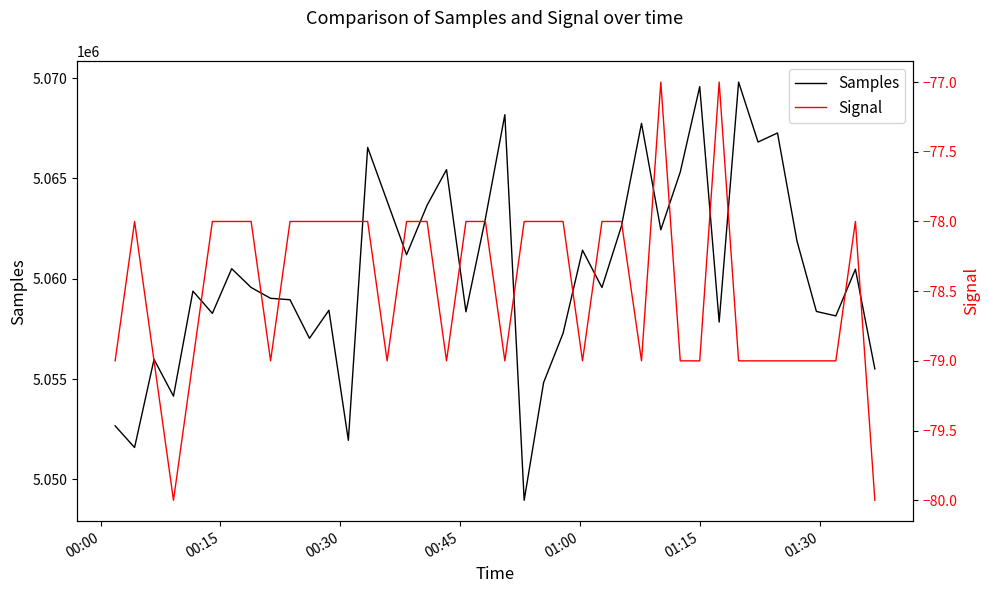

What is the highest value of the Samples series?

5069799